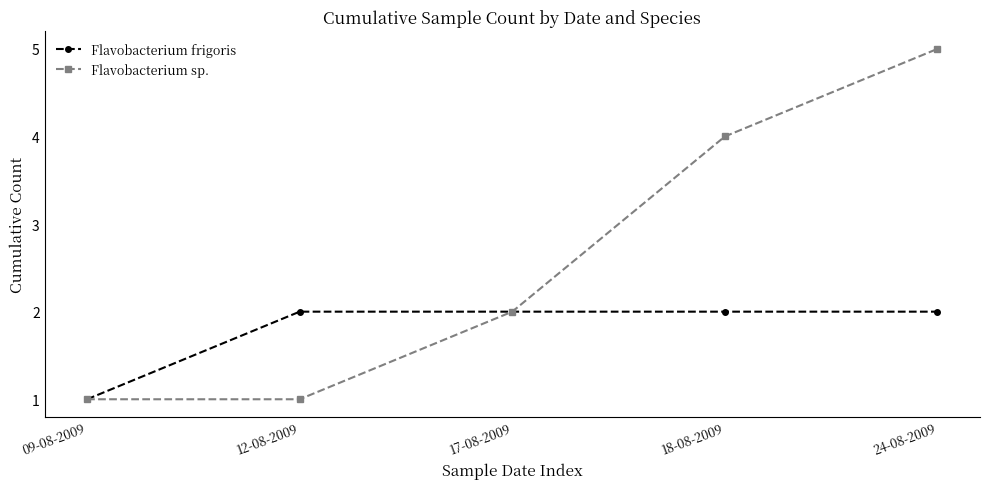

At which label does Flavobacterium sp. reach its peak?

24-08-2009